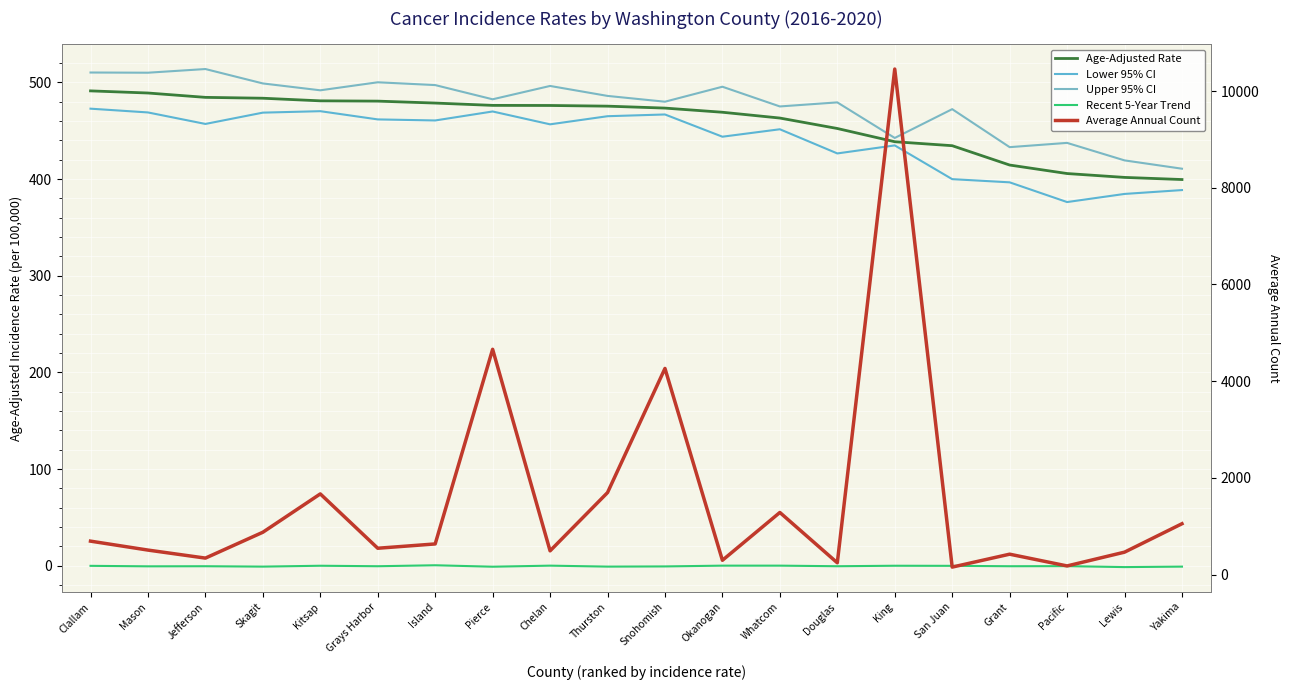

Rank the series at Thurston from highest to lowest value.

Average Annual Count, Upper 95% CI, Age-Adjusted Rate, Lower 95% CI, Recent 5-Year Trend